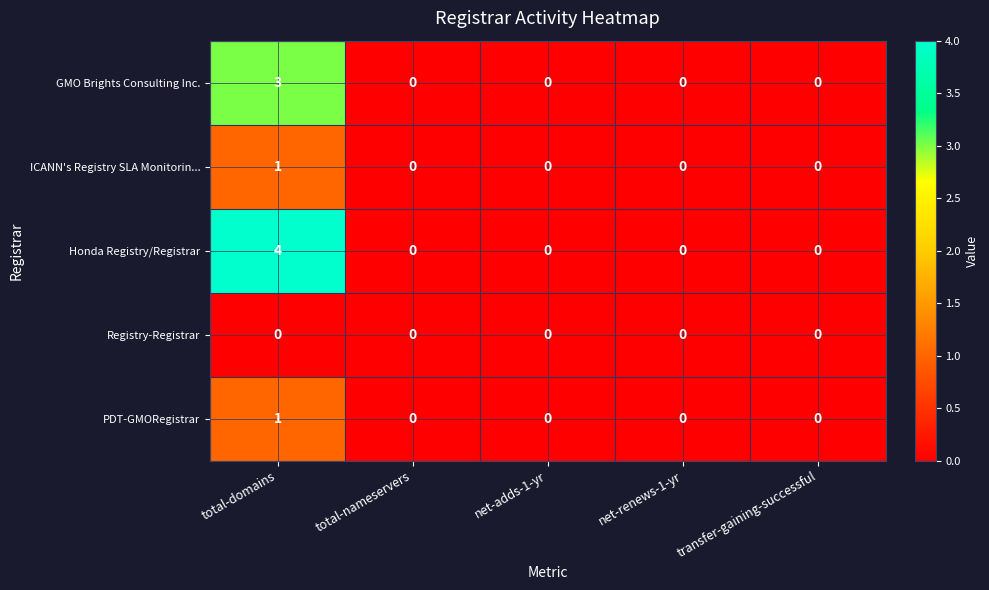

How many ICANN's Registry SLA Monitorin... values are between 0 and 1?

5